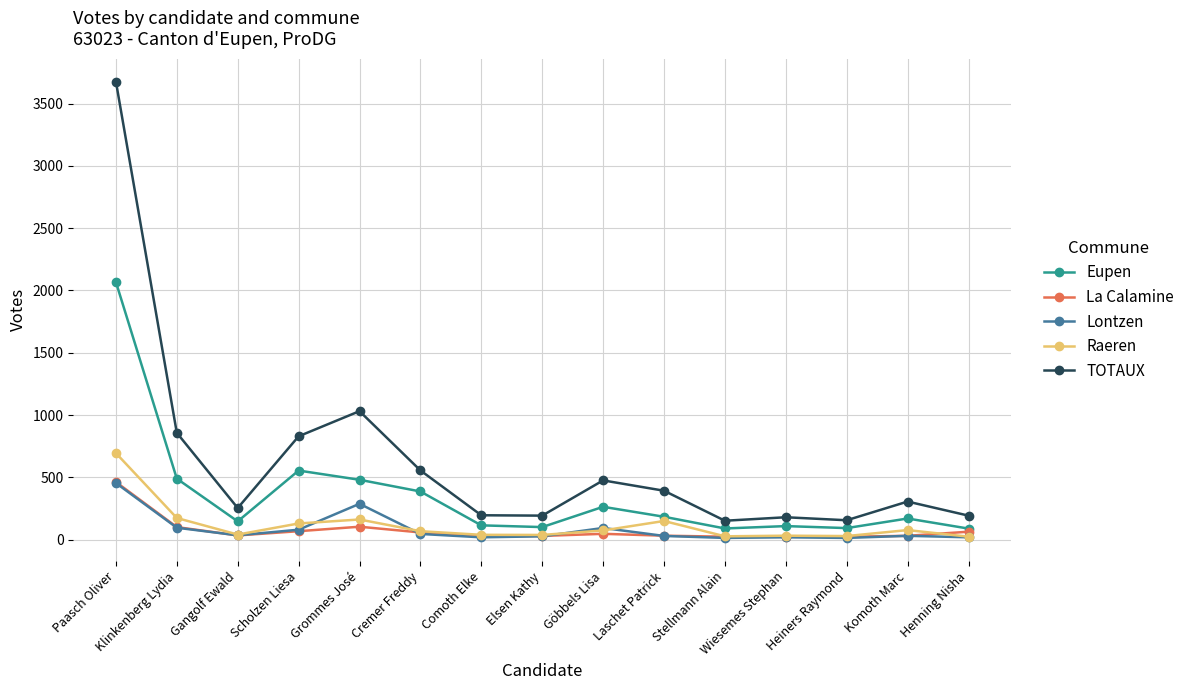

True or false: Raeren and TOTAUX intersect in this chart.

False